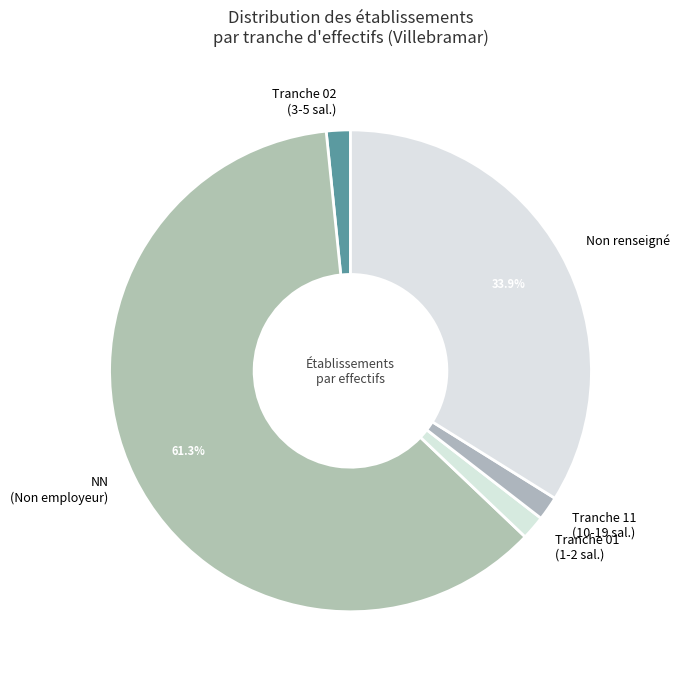

Combined, do Tranche 02 (3-5 sal.) and NN (Non employeur) account for over 50%?

Yes